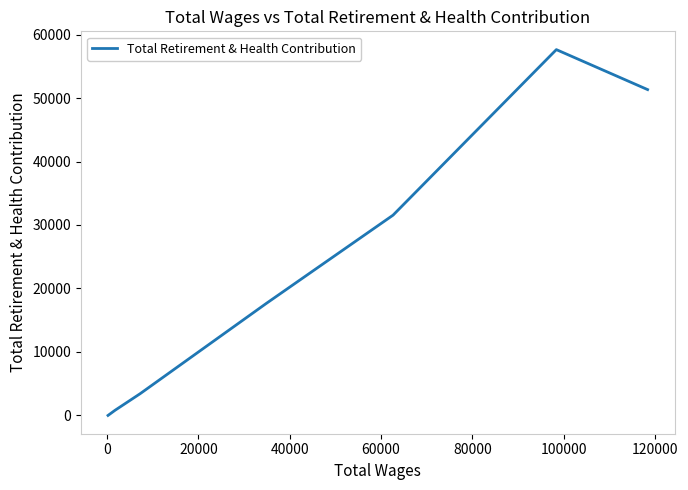

True or false: the data has more than 2 interior local peaks.

False